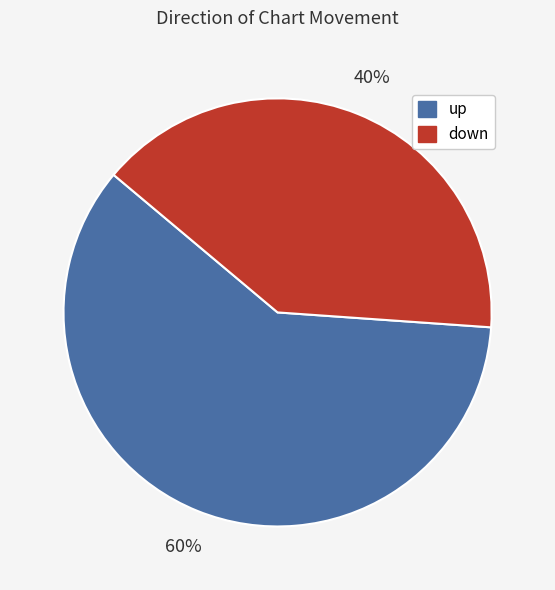

Which slice is the smallest?

down